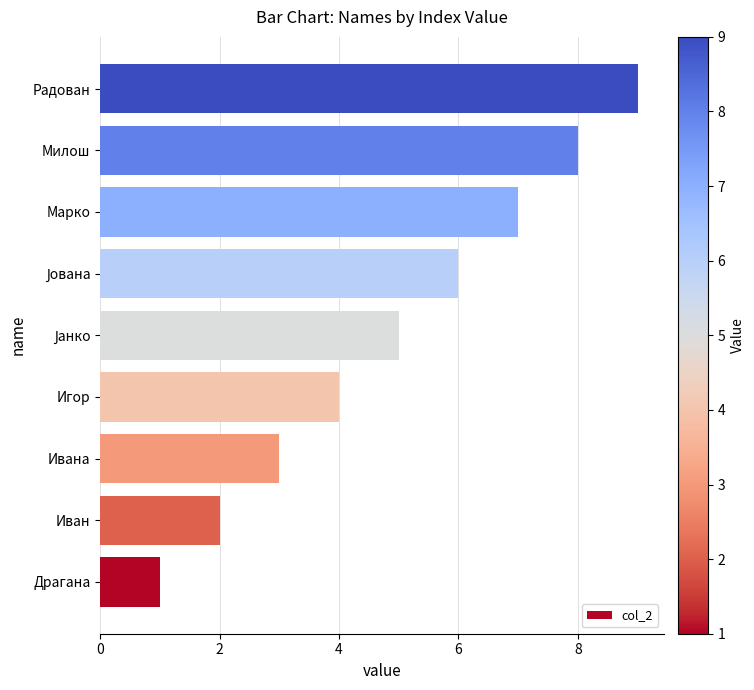

What value does the data have at Ивана?

3